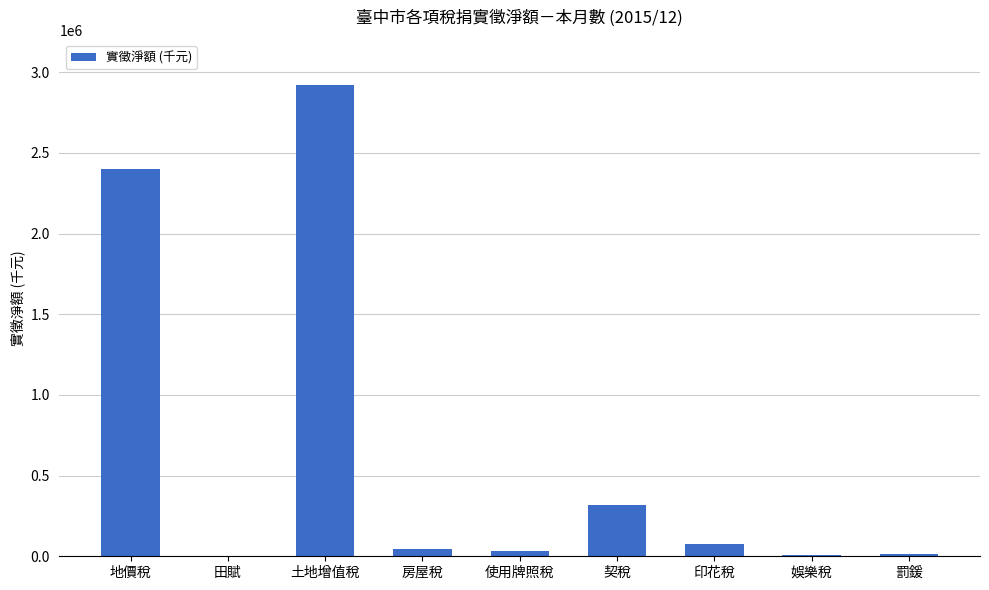

Read the value at 印花稅.

78272